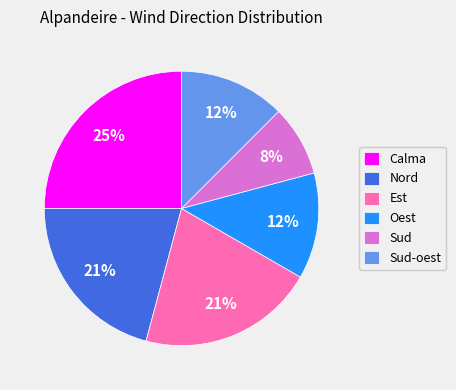

Is there any slice that represents more than half of the pie?

No